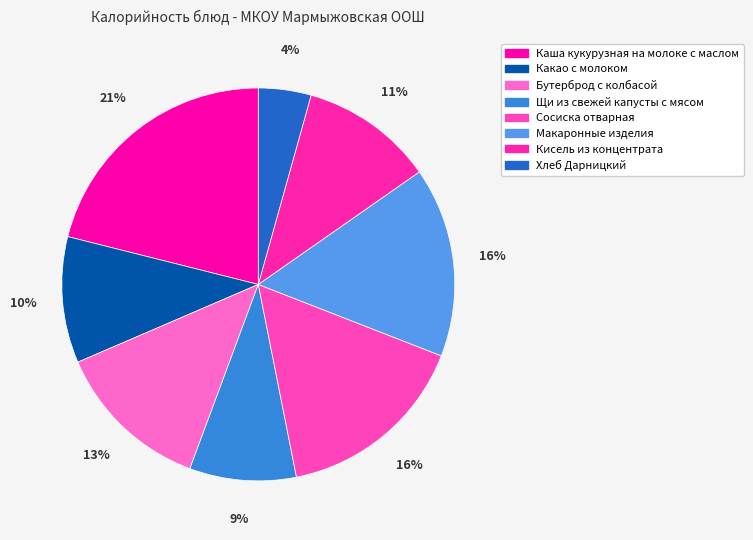

Count the number of slices in the pie.

8